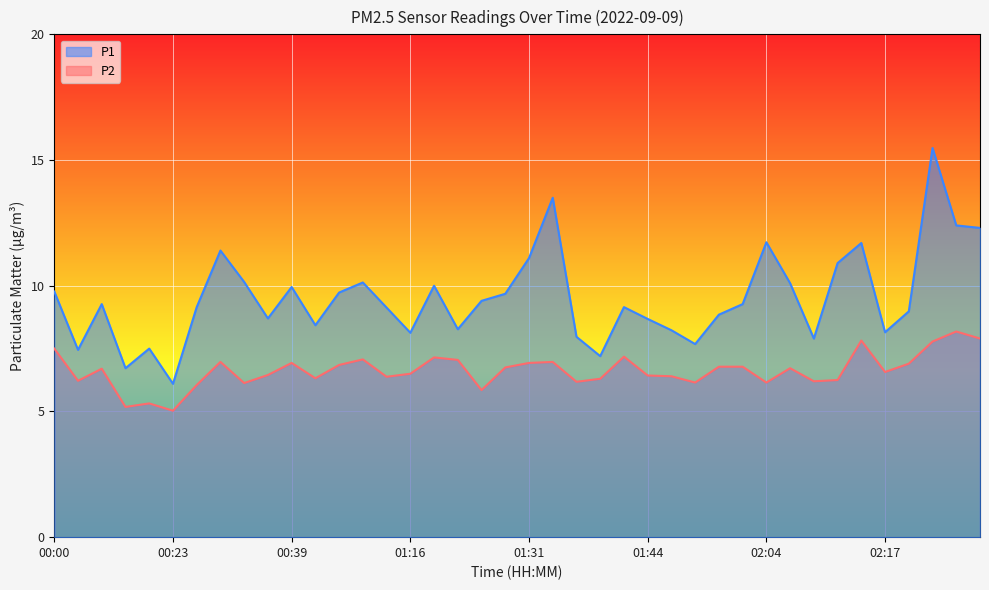

What is the sum of all P2 values?

265.0